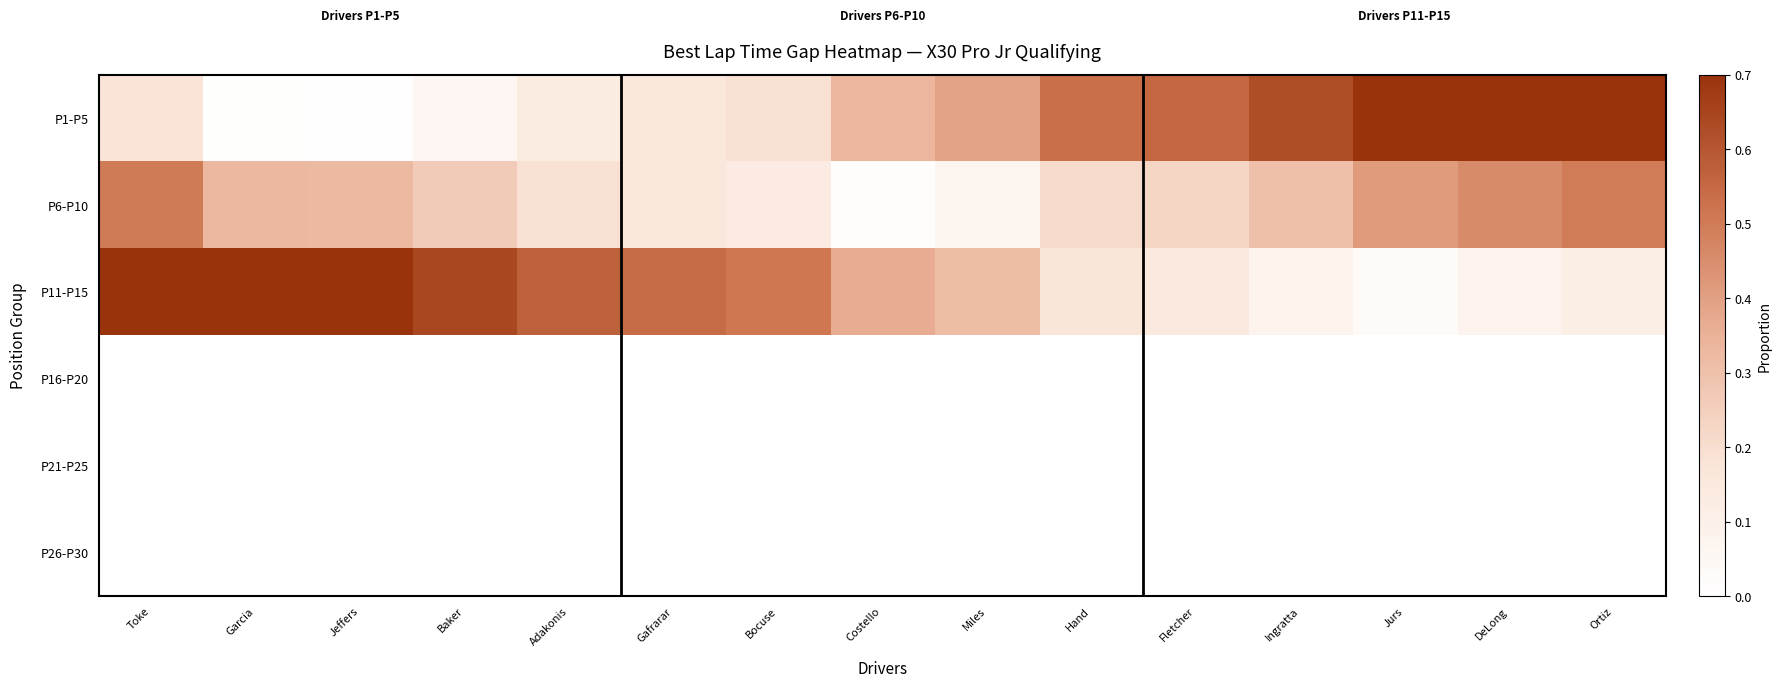

What is the highest value of the P11-P15 series?

0.8